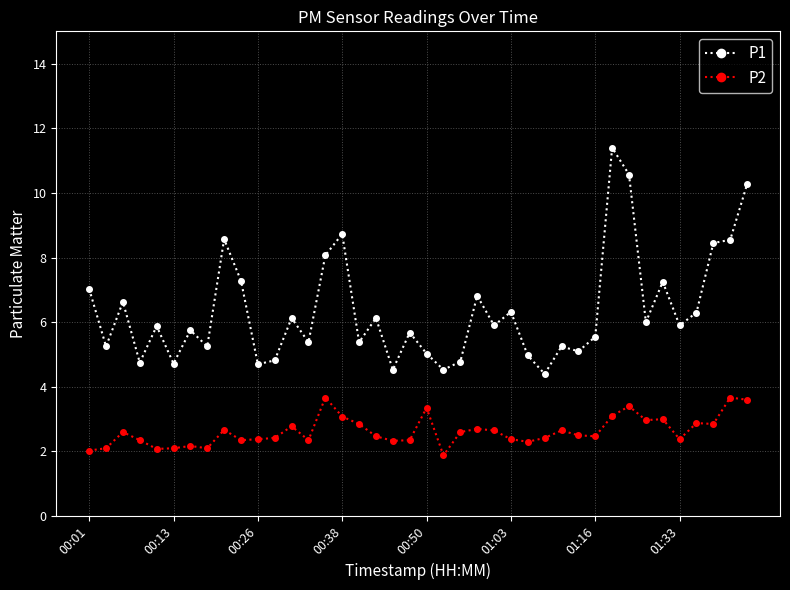

Is this an area chart (filled region under the line)?

No